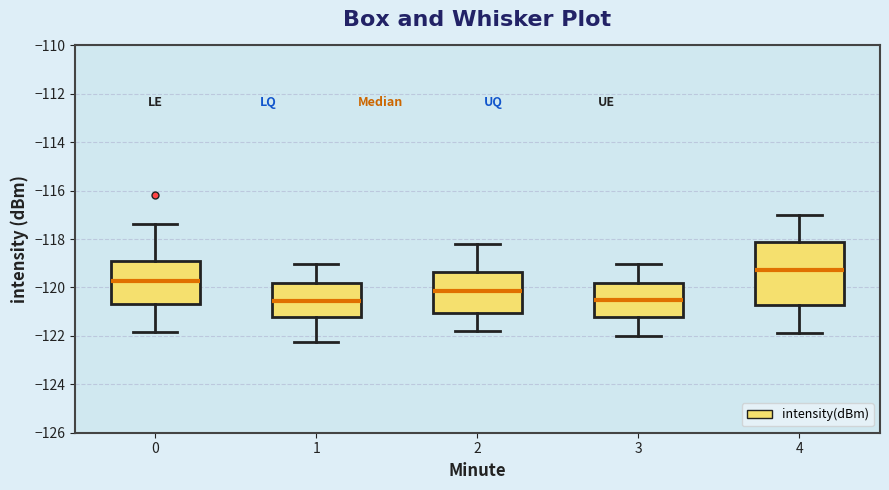

Reading left to right, read every box against the y-axis: the position of its median line, the range the box covers, and the ends of its whiskers. The values are not printed on the chart, so give them approximately, as read against the axis.

0: median -119.8, box -120.6 to -118.8, whiskers -121.8 to -117.4
1: median -120.6, box -121.2 to -119.8, whiskers -122.2 to -119.0
2: median -120.2, box -121.0 to -119.4, whiskers -121.8 to -118.2
3: median -120.6, box -121.2 to -119.8, whiskers -122.0 to -119.0
4: median -119.2, box -120.8 to -118.2, whiskers -121.8 to -117.0